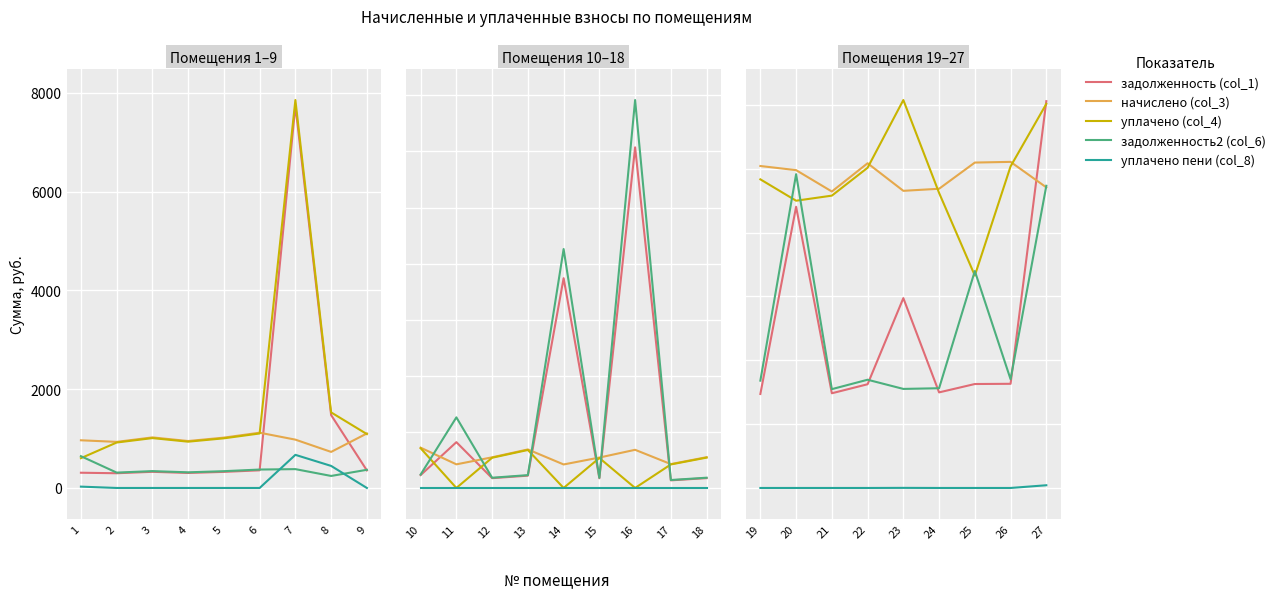

Is this an area chart (filled region under the line)?

No